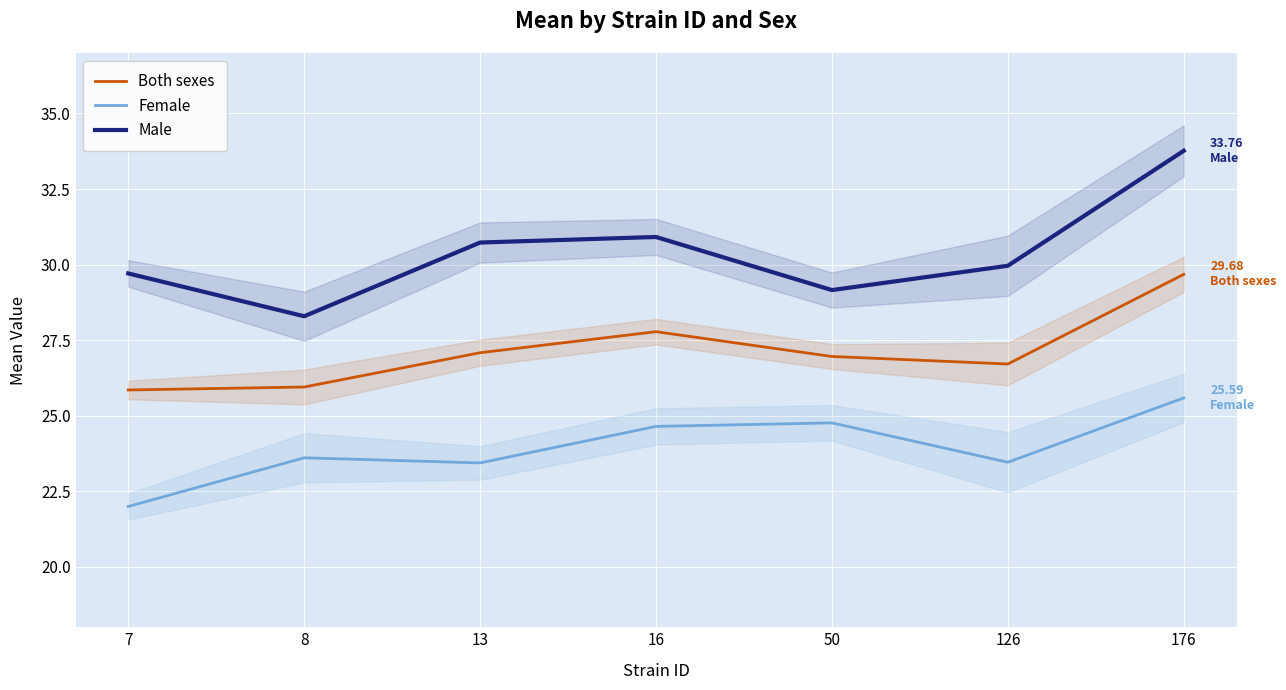

At which category does the chart reach its peak across all series?

176